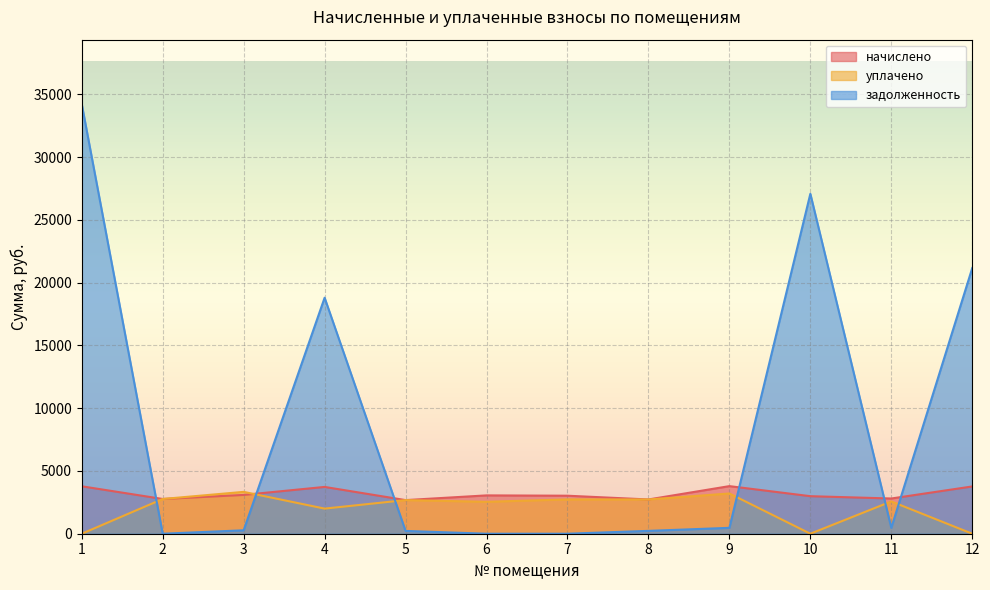

What is the difference between the highest and lowest values at 9?

3322.2